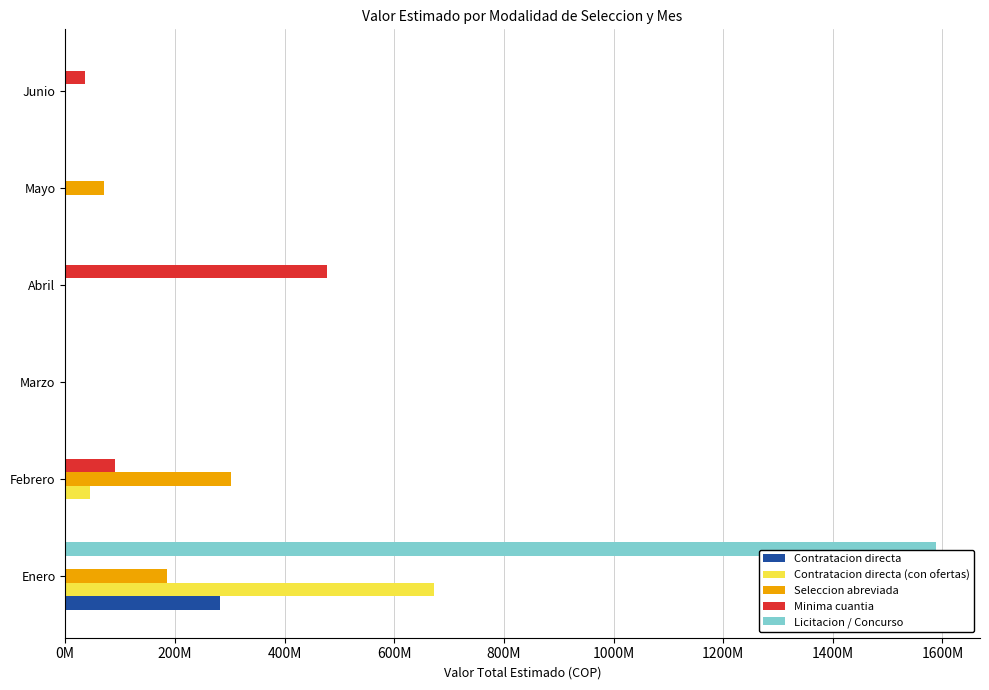

At which label does Minima cuantia reach its peak?

Abril